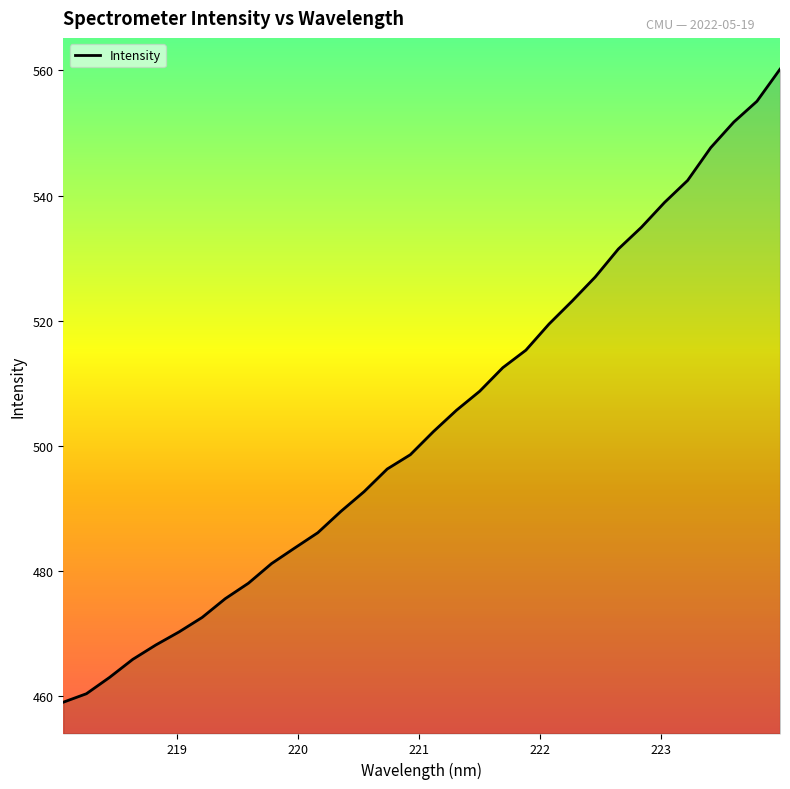

What is the greatest value displayed?

560.2